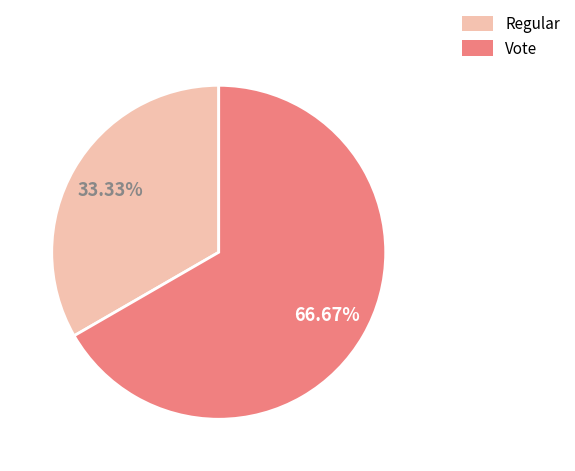

Which category has the biggest portion of the pie?

Vote